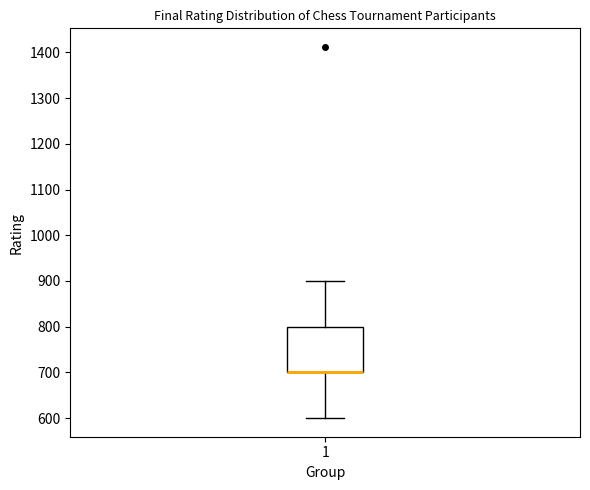

Read this box plot against the y-axis: the position of the median line, the range covered by the box, and the ends of both whiskers. The values are not printed on the chart, so give them approximately, as read against the axis.

median 700 (drawn on the box's lower edge), box 700 to 800, whiskers 600 to 900